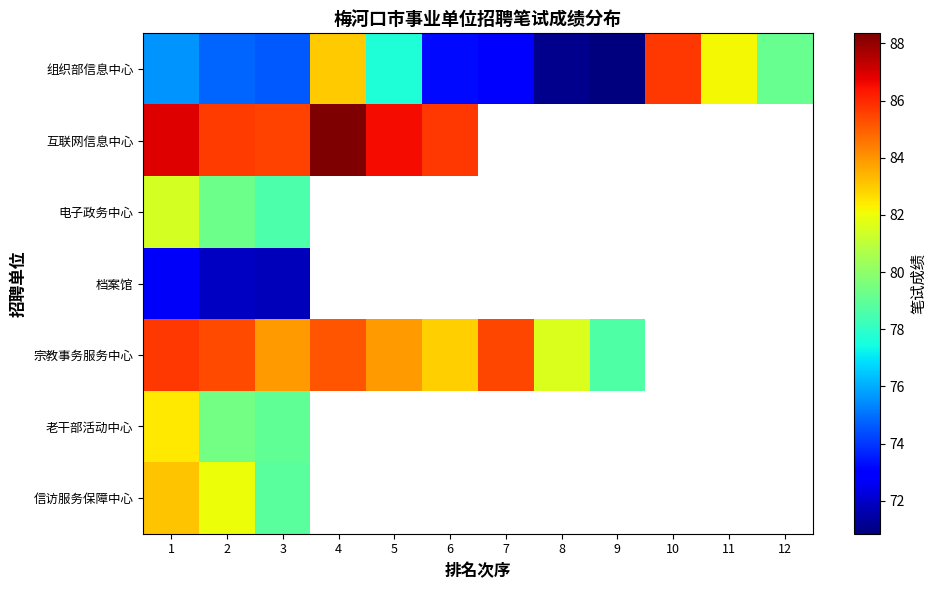

What is the difference between the highest and lowest values at 8?

10.6